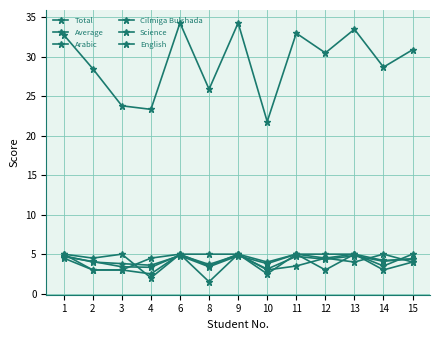

Which series has the largest range (max minus min)?

Total